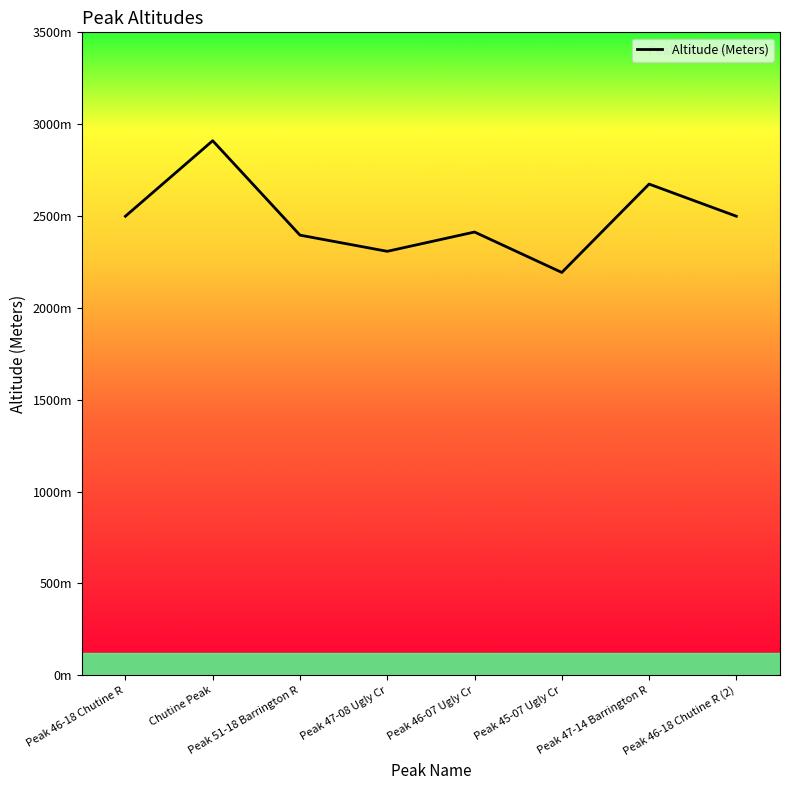

Does the chart display data point markers on the line(s)?

No